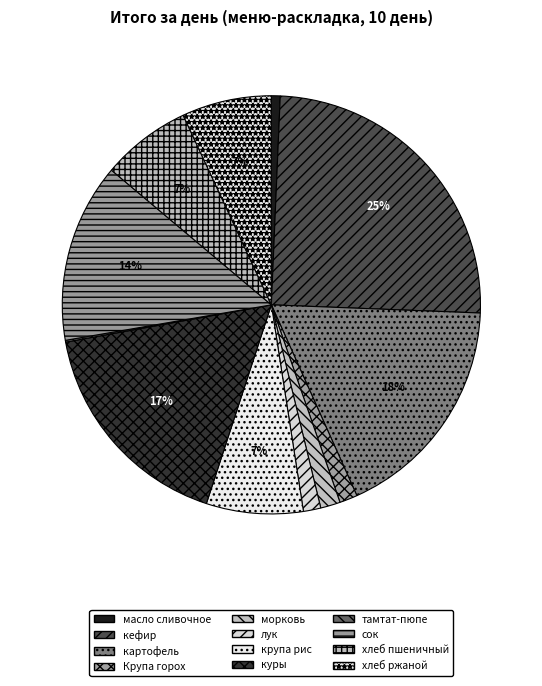

Is картофель the majority of the pie?

No